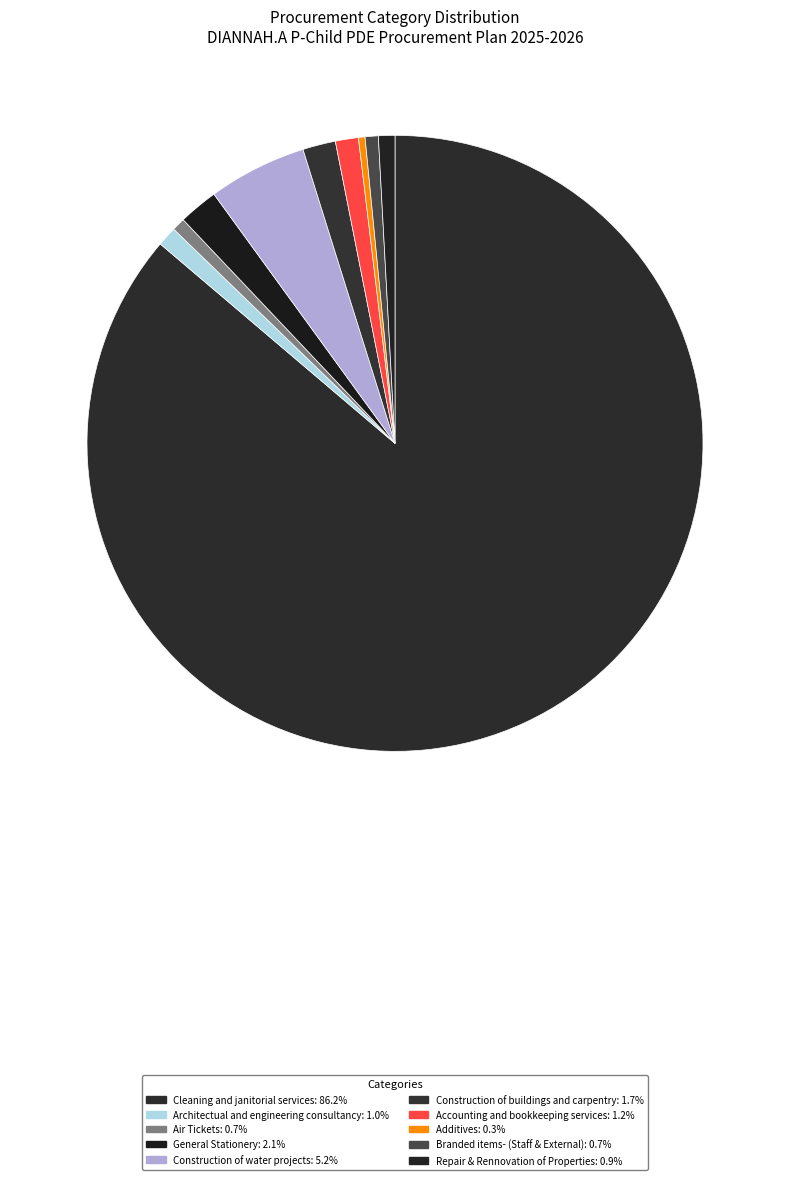

To the nearest percent, what is the difference between the largest and smallest slice percentages?

86%